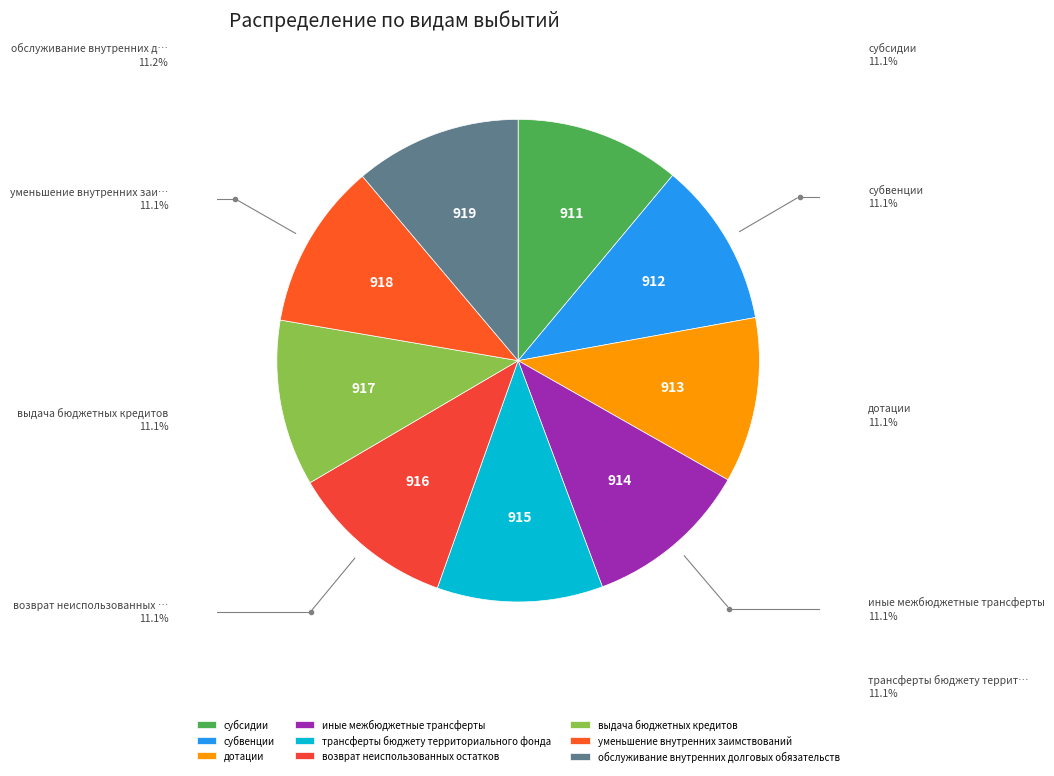

Count the number of slices in the pie.

9